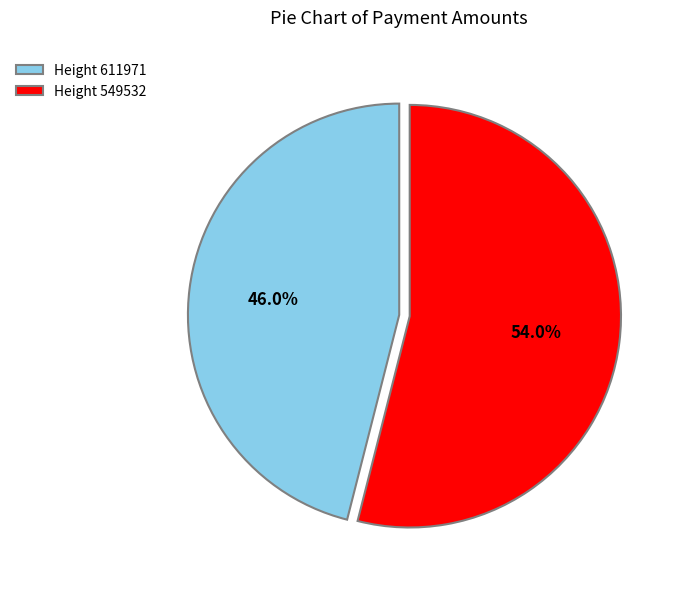

Which category has the biggest portion of the pie?

Height 549532